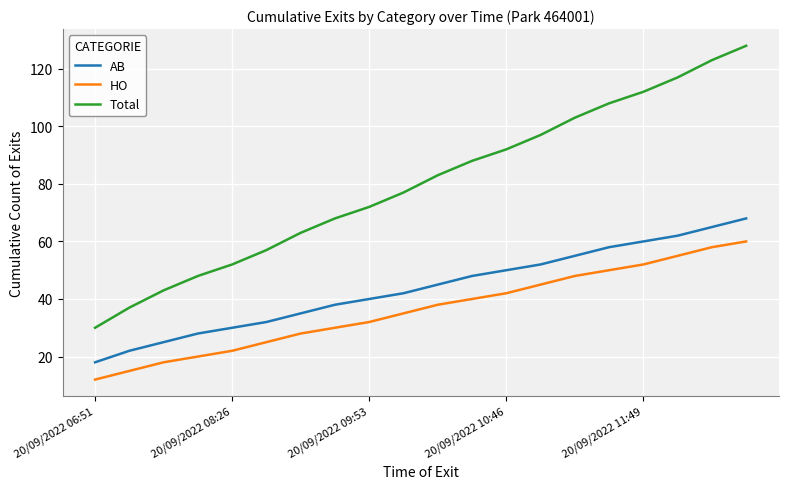

Which series has the largest range (max minus min)?

Total